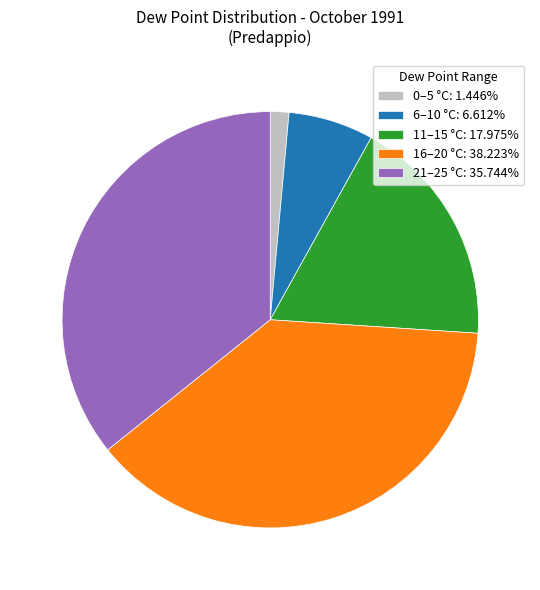

What is the ratio of the value at 16–20 °C: 38.223% to the value at 21–25 °C: 35.744%?

1.1